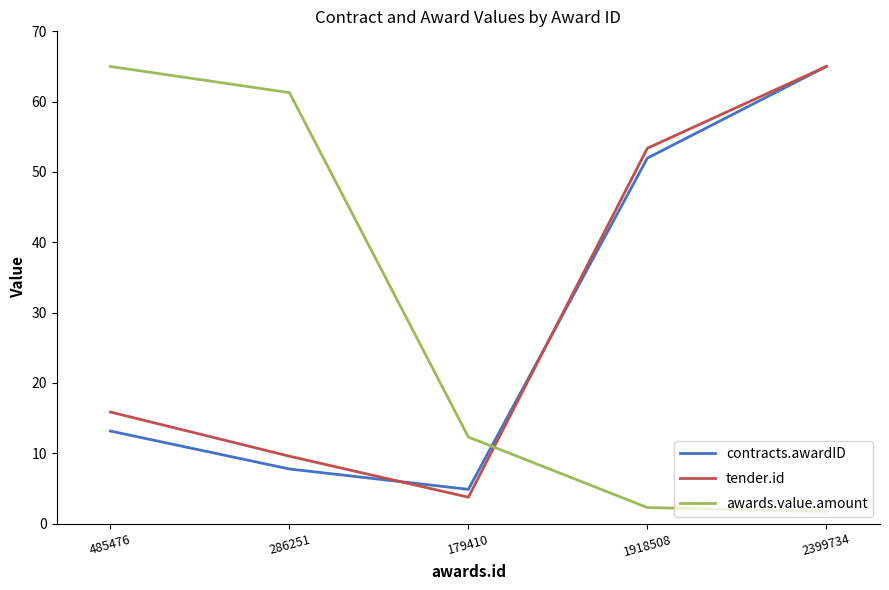

What is the minimum value shown in the chart?

1.7